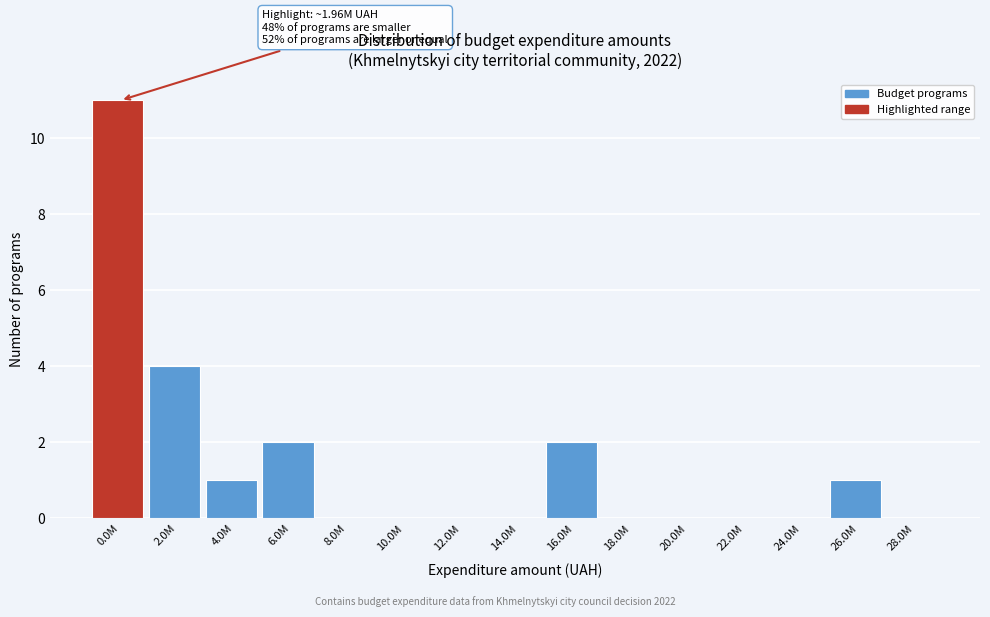

Reading left to right, list all the values displayed in this chart.

0.0M=11	2.0M=4	4.0M=1	6.0M=2	8.0M=0	10.0M=0	12.0M=0	14.0M=0	16.0M=2	18.0M=0	20.0M=0	22.0M=0	24.0M=0	26.0M=1	28.0M=0